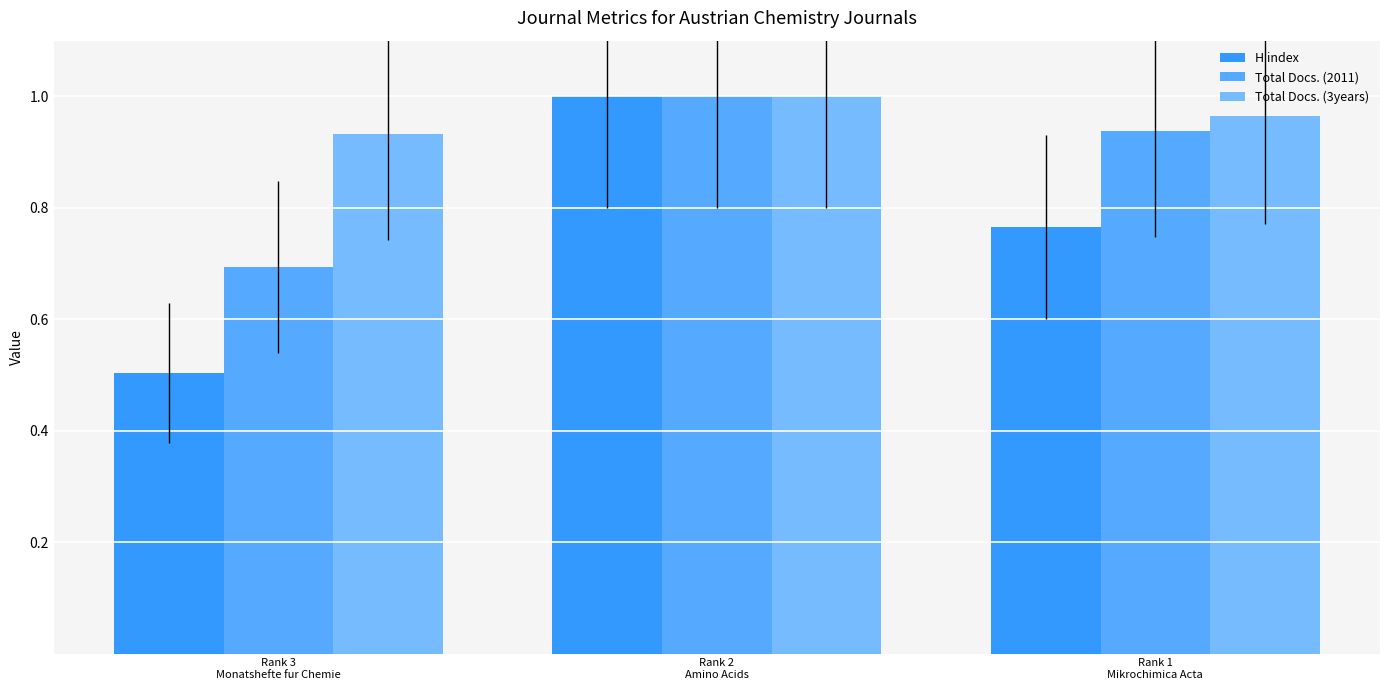

What is the label of the 3rd bar from the right?

Rank 3
Monatshefte fur Chemie